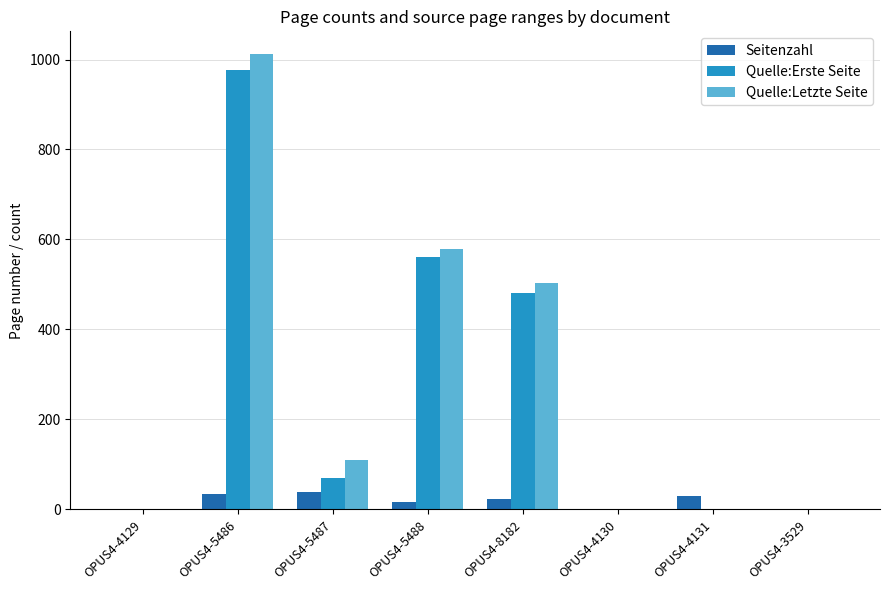

Is the value of Seitenzahl at OPUS4-4130 greater than the value of Quelle:Letzte Seite at OPUS4-5488?

No